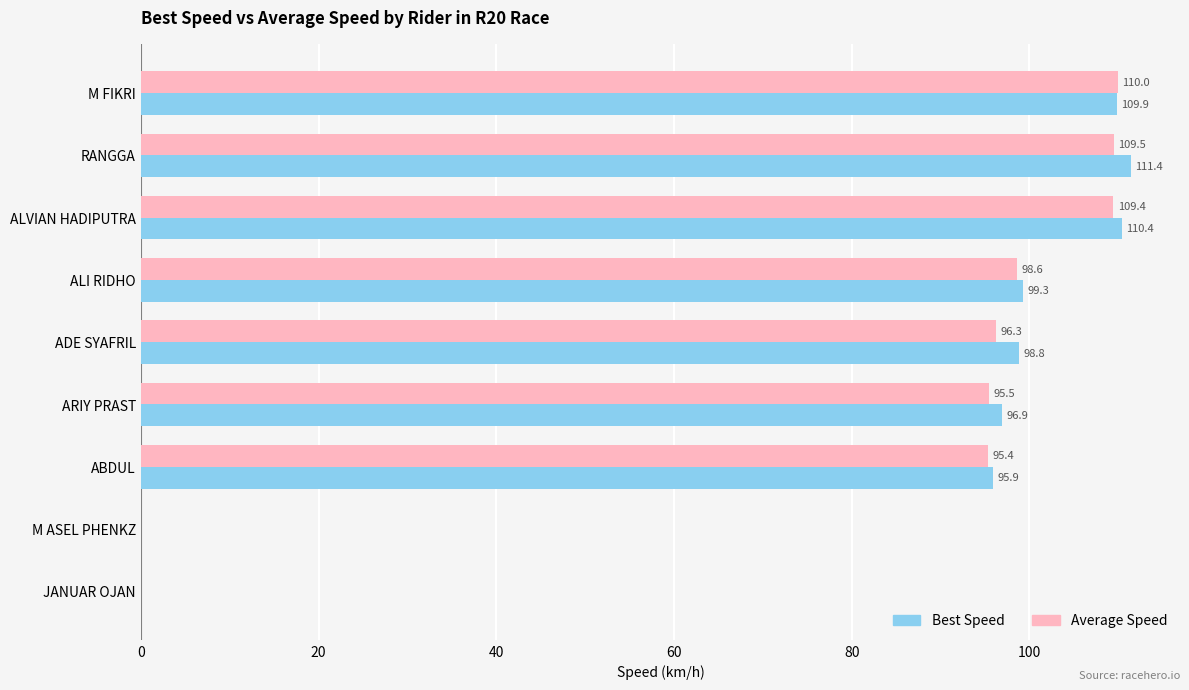

Is it true that Best Speed equals 62.0 at M ASEL PHENKZ?

False